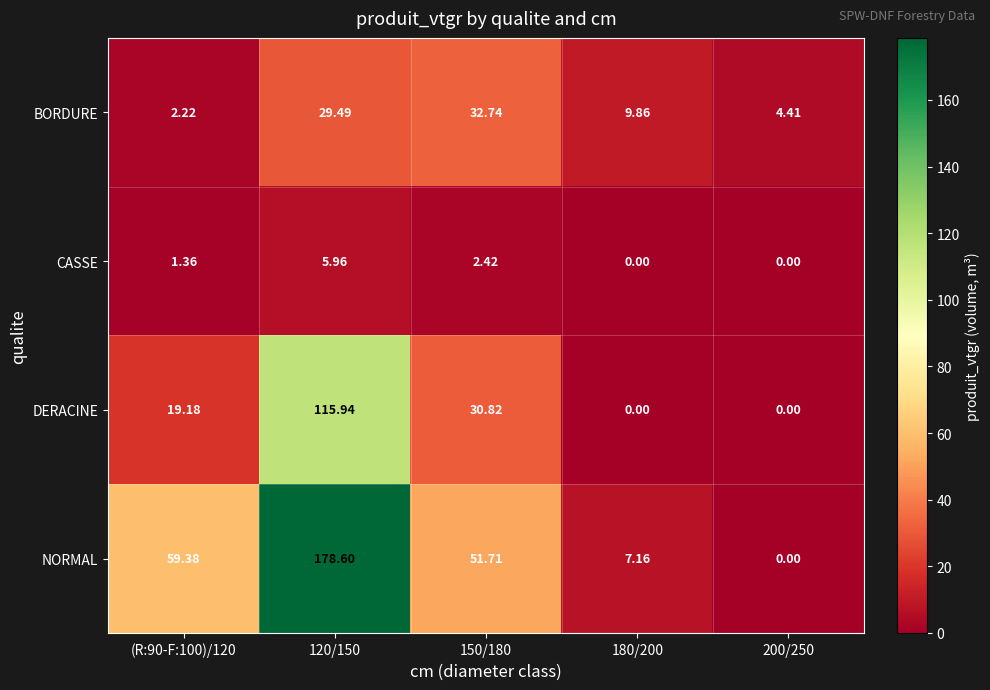

List the series in order of their overall mean, lowest first.

CASSE, BORDURE, DERACINE, NORMAL